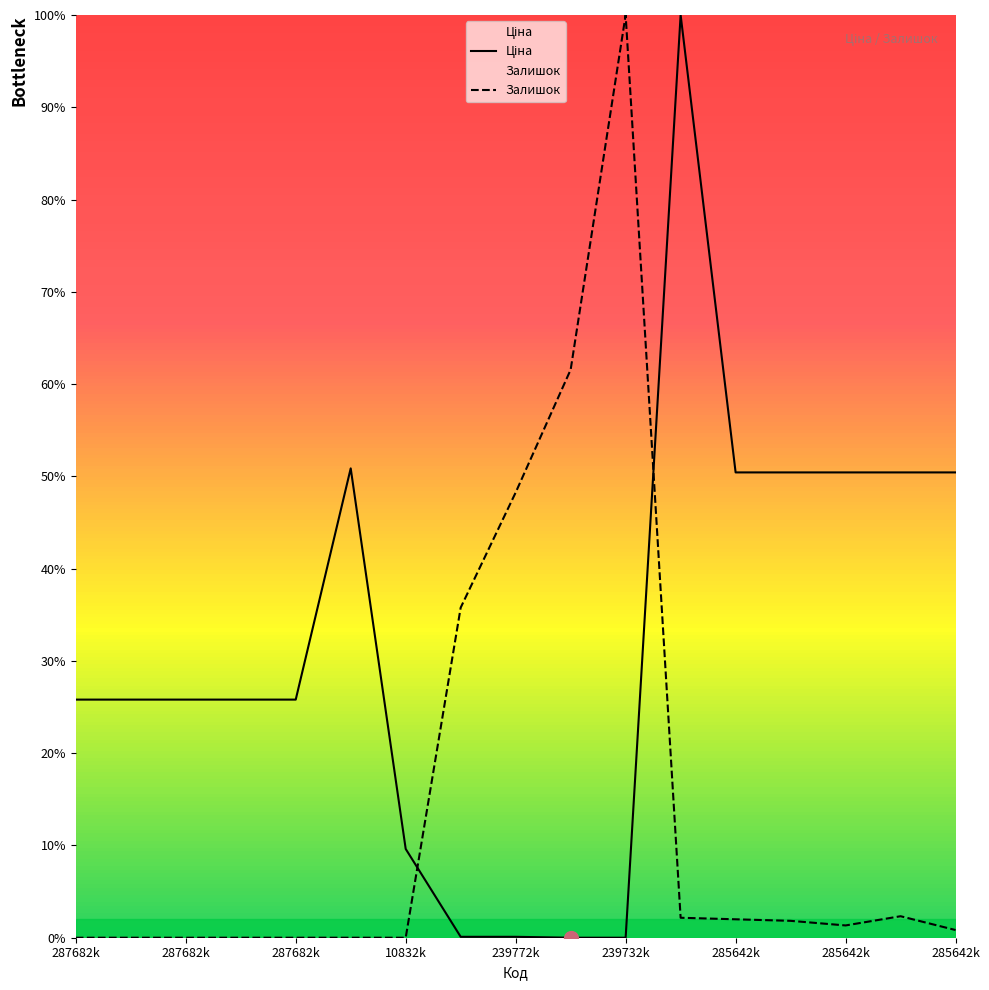

At which category is the sum across all series the highest?

11